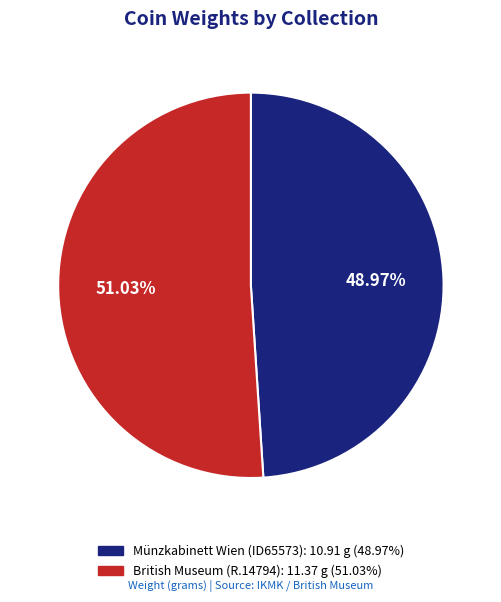

Which has a higher value, British Museum (R.14794) or Münzkabinett Wien (ID65573)?

British Museum (R.14794)